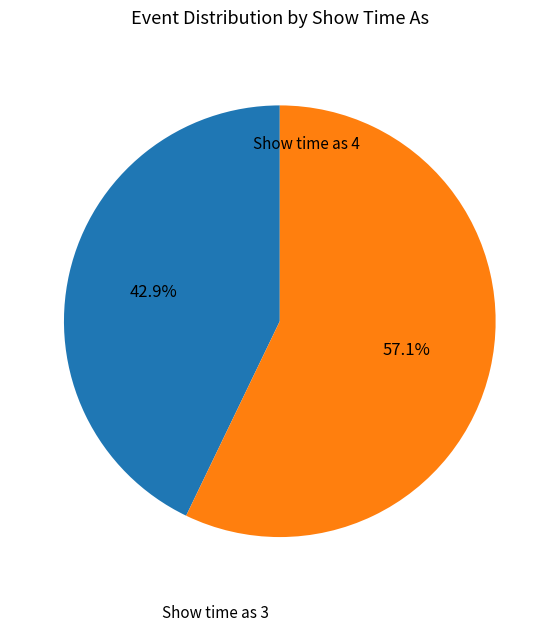

To the nearest percent, what is the difference between the largest and smallest slice percentages?

14%